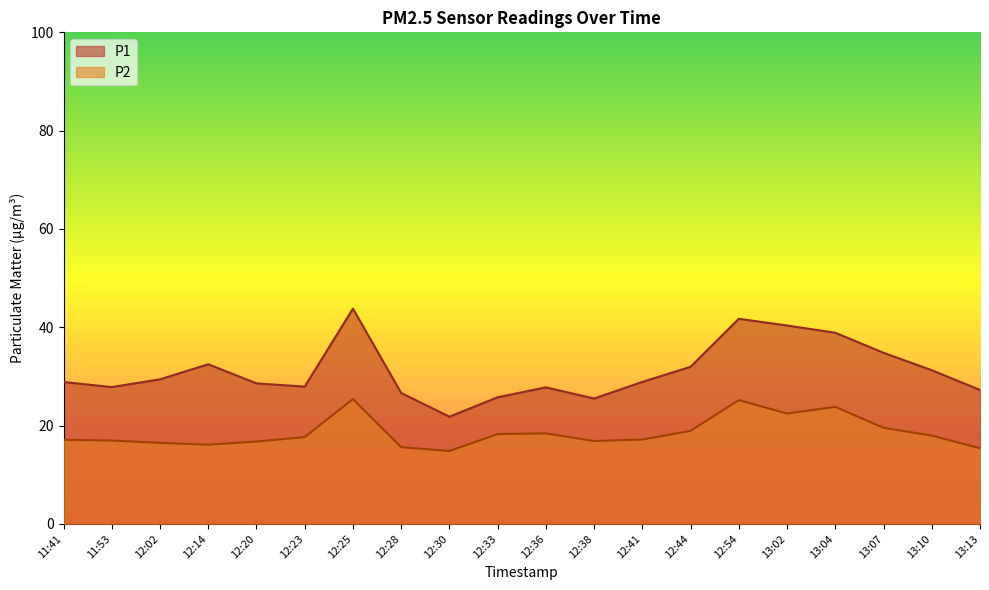

True or false: P1 and P2 cross at least once.

False